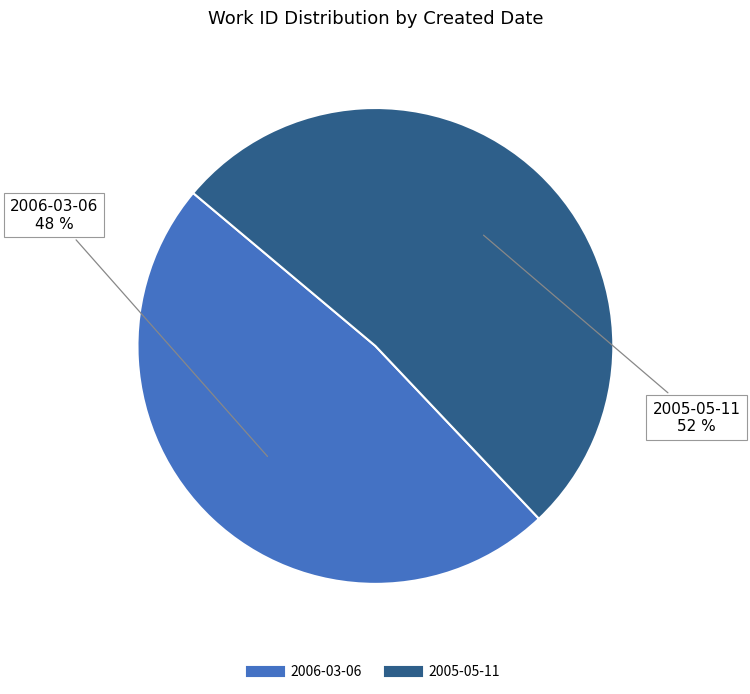

To the nearest percent, what percentage of the pie is 2006-03-06?

48%